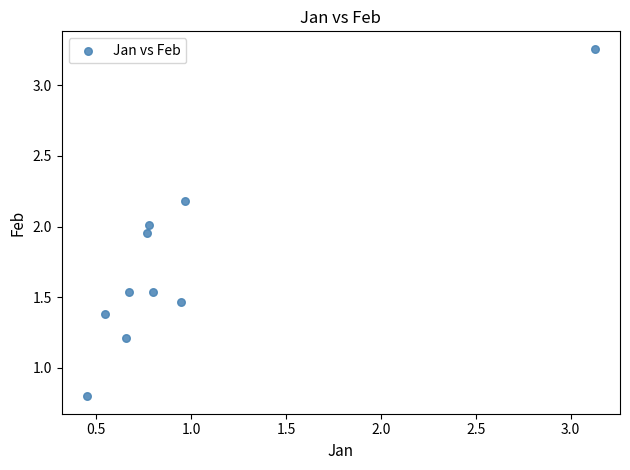

What is the average X value?

1.0